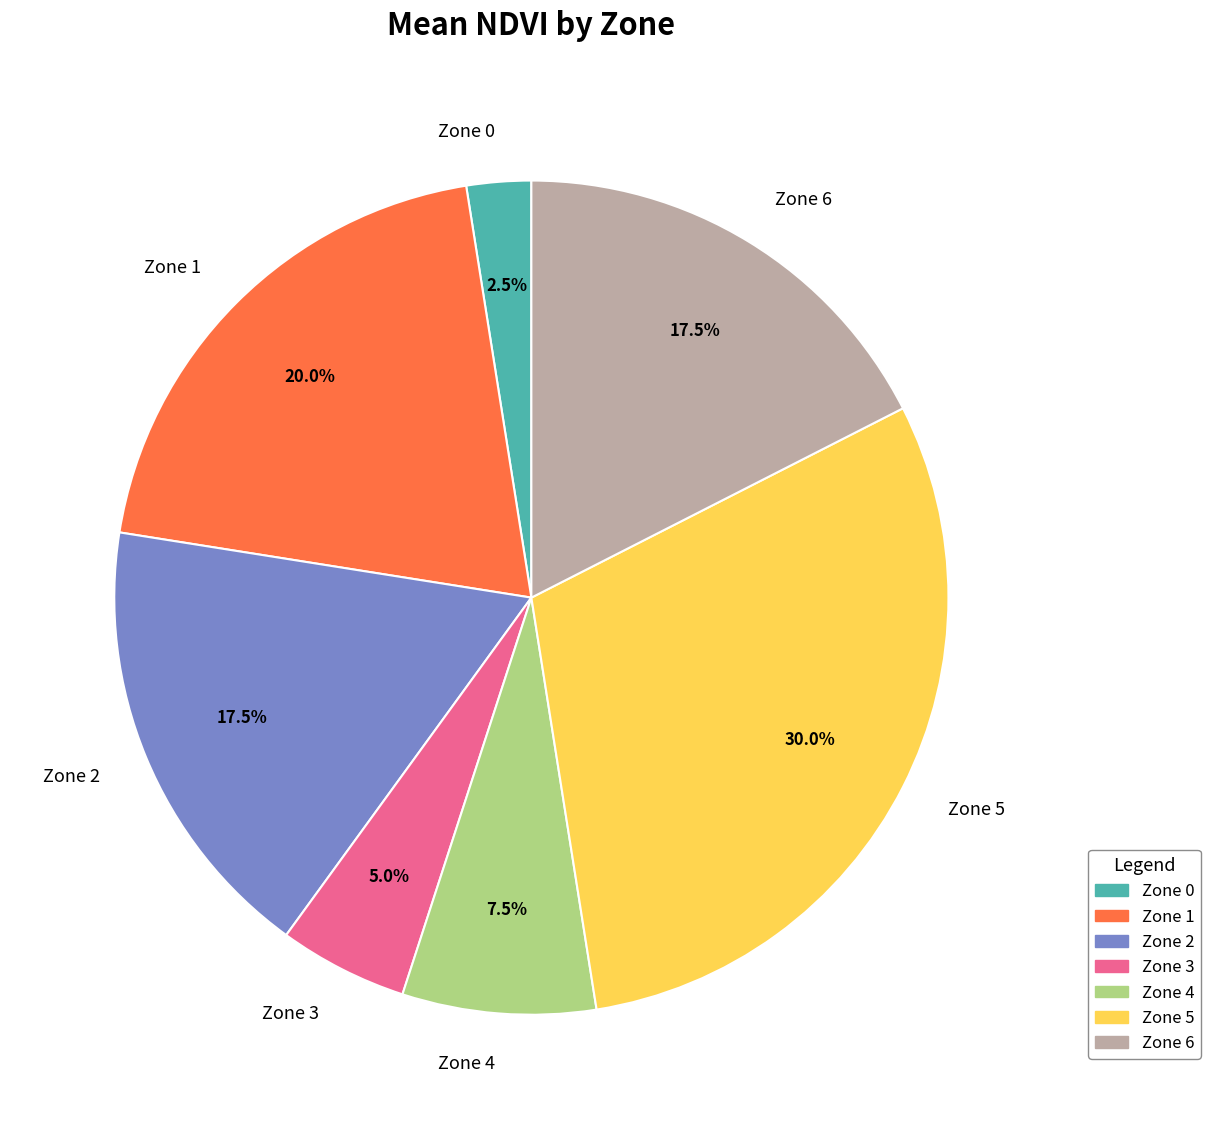

Is there any slice that represents more than half of the pie?

No